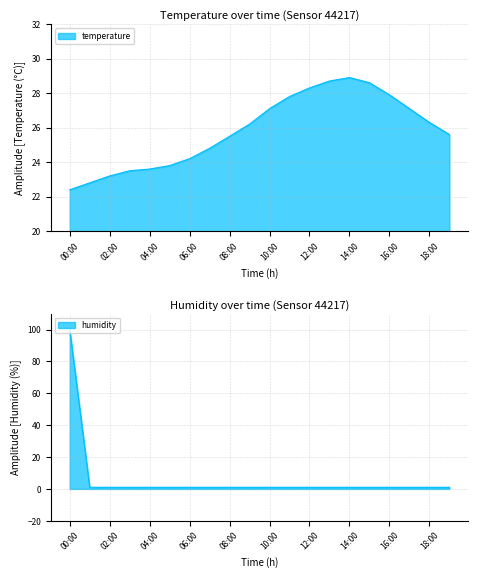

What is the maximum value for temperature?

28.9